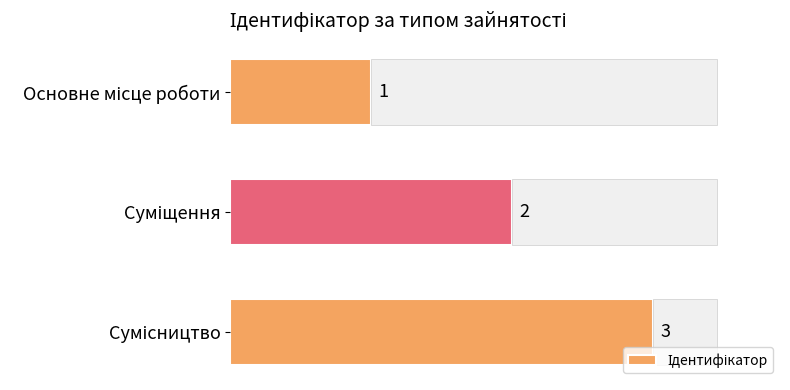

Reading left to right, extract all data points from this chart.

1	2	3